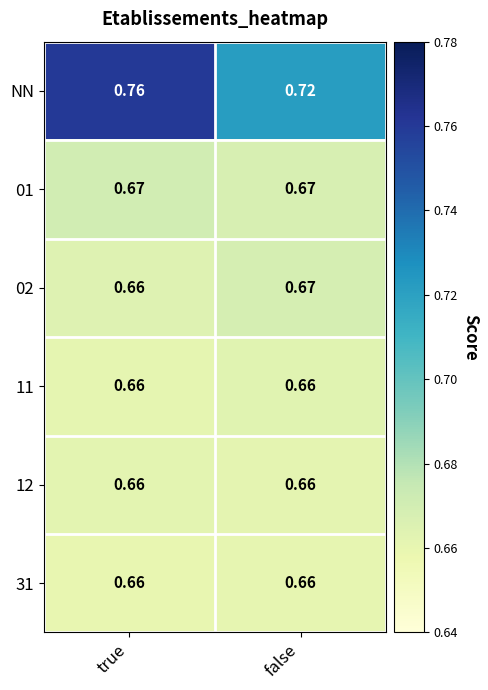

Which series changed the most between true and false?

NN